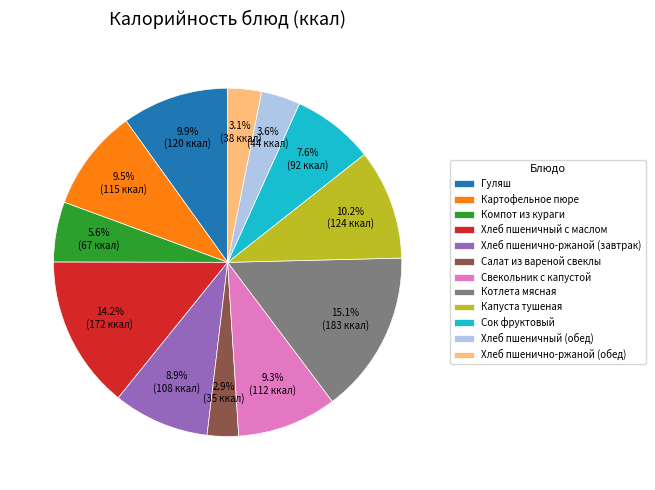

Which category has the biggest portion of the pie?

Котлета мясная